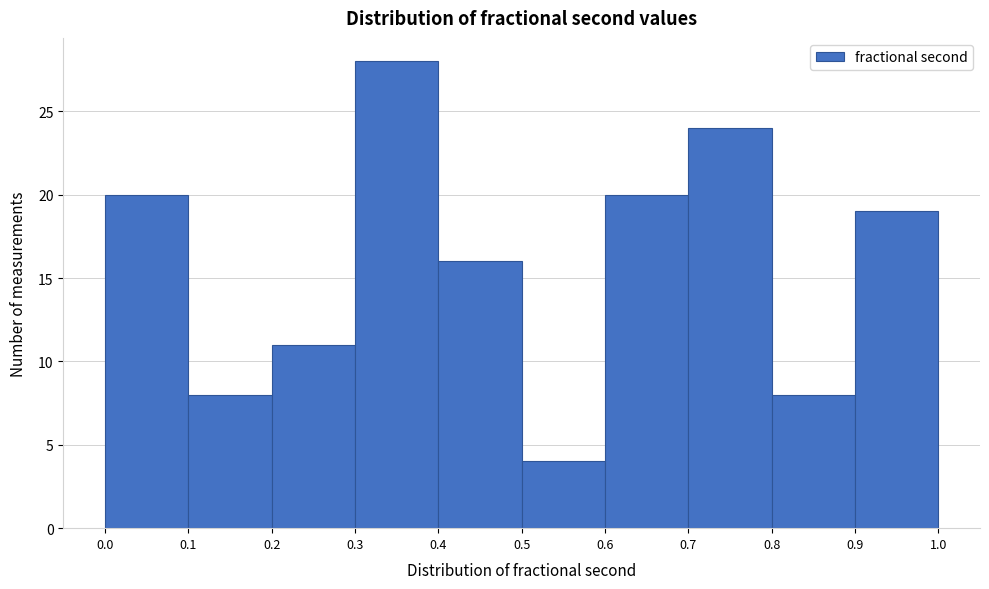

Reading left to right, list every bar in this chart as the range it spans on the x-axis followed by its height. The values are not printed on the chart, so give them approximately, as read against the axis.

0.0 to 0.1: 20
0.1 to 0.2: 8
0.2 to 0.3: 11
0.3 to 0.4: 28
0.4 to 0.5: 16
0.5 to 0.6: 4
0.6 to 0.7: 20
0.7 to 0.8: 24
0.8 to 0.9: 8
0.9 to 1.0: 19